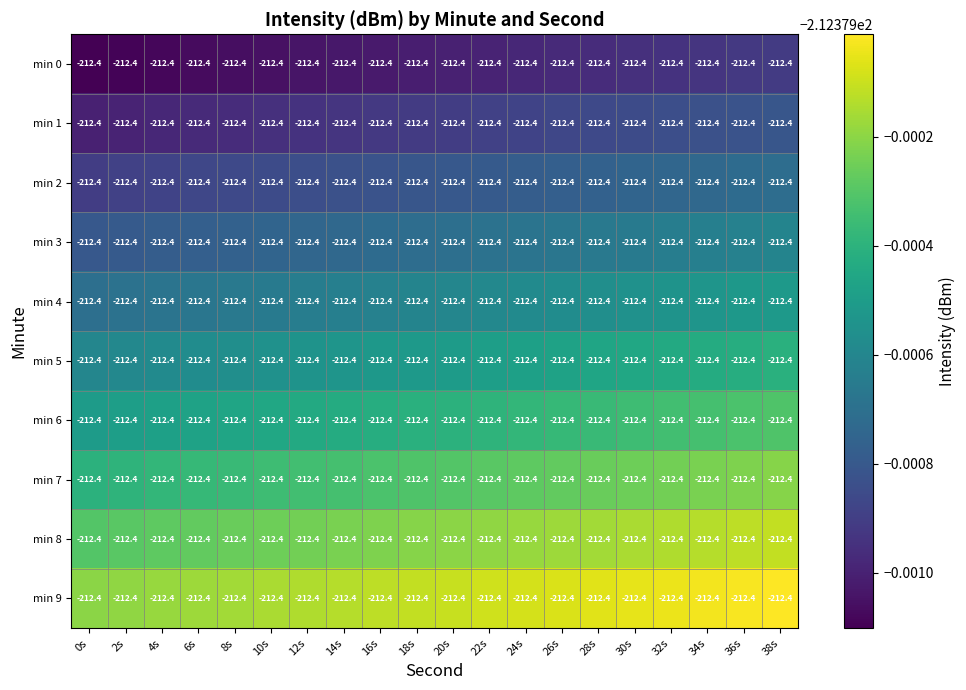

At which category is the sum across all series the highest?

38s